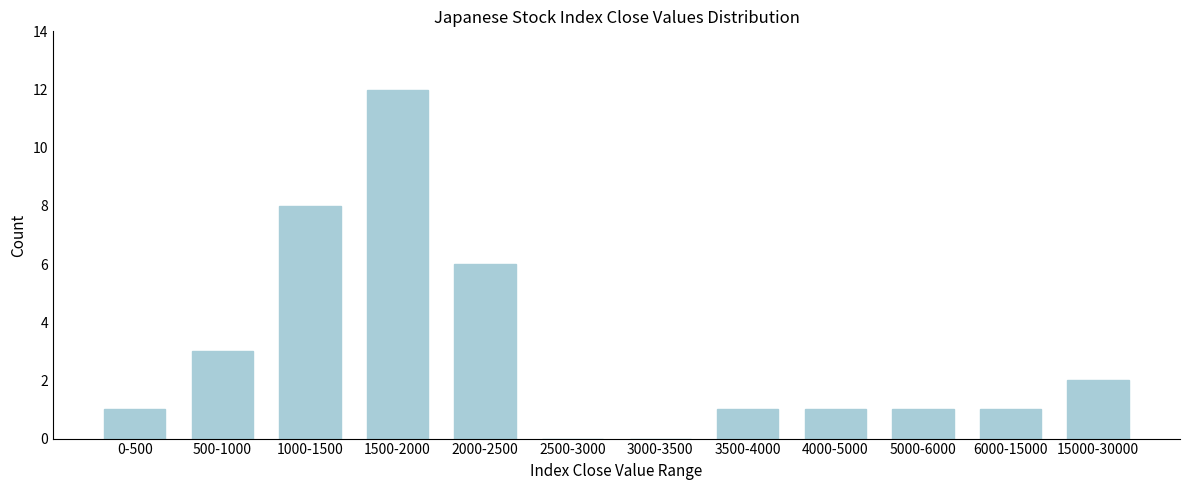

Reading left to right, what are all the values shown in this chart?

0-500=1	500-1000=3	1000-1500=8	1500-2000=12	2000-2500=6	2500-3000=0	3000-3500=0	3500-4000=1	4000-5000=1	5000-6000=1	6000-15000=1	15000-30000=2